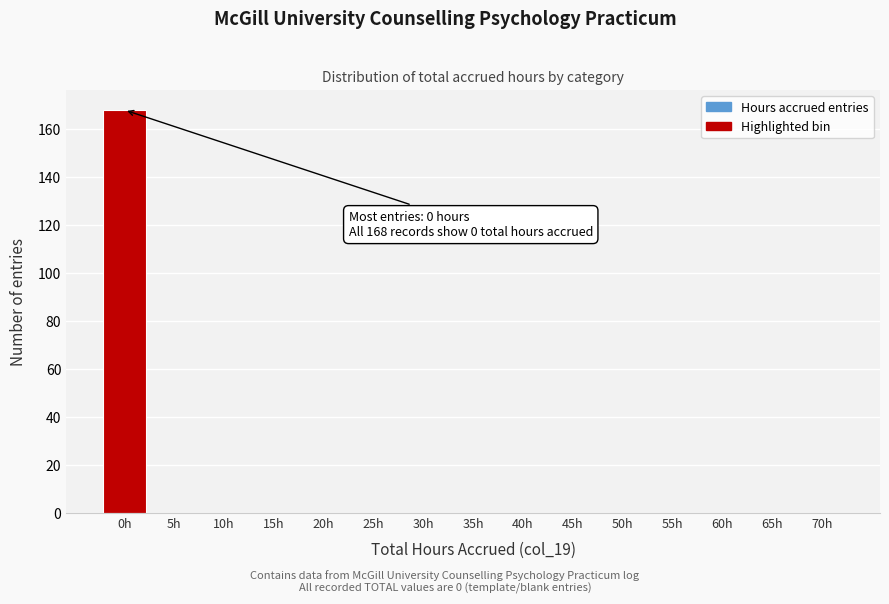

Reading left to right, transcribe all the data shown in this chart.

0h=168	5h=0	10h=0	15h=0	20h=0	25h=0	30h=0	35h=0	40h=0	45h=0	50h=0	55h=0	60h=0	65h=0	70h=0